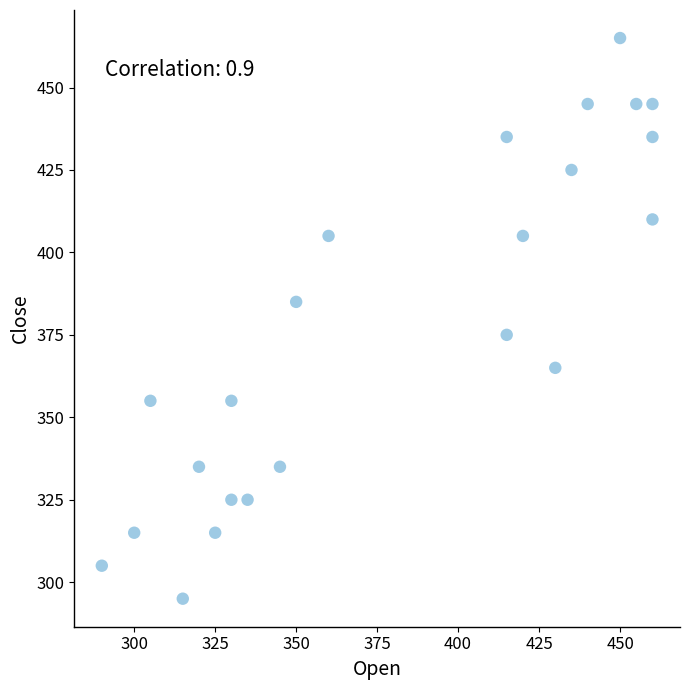

What is the range of X values (max minus min)?

170